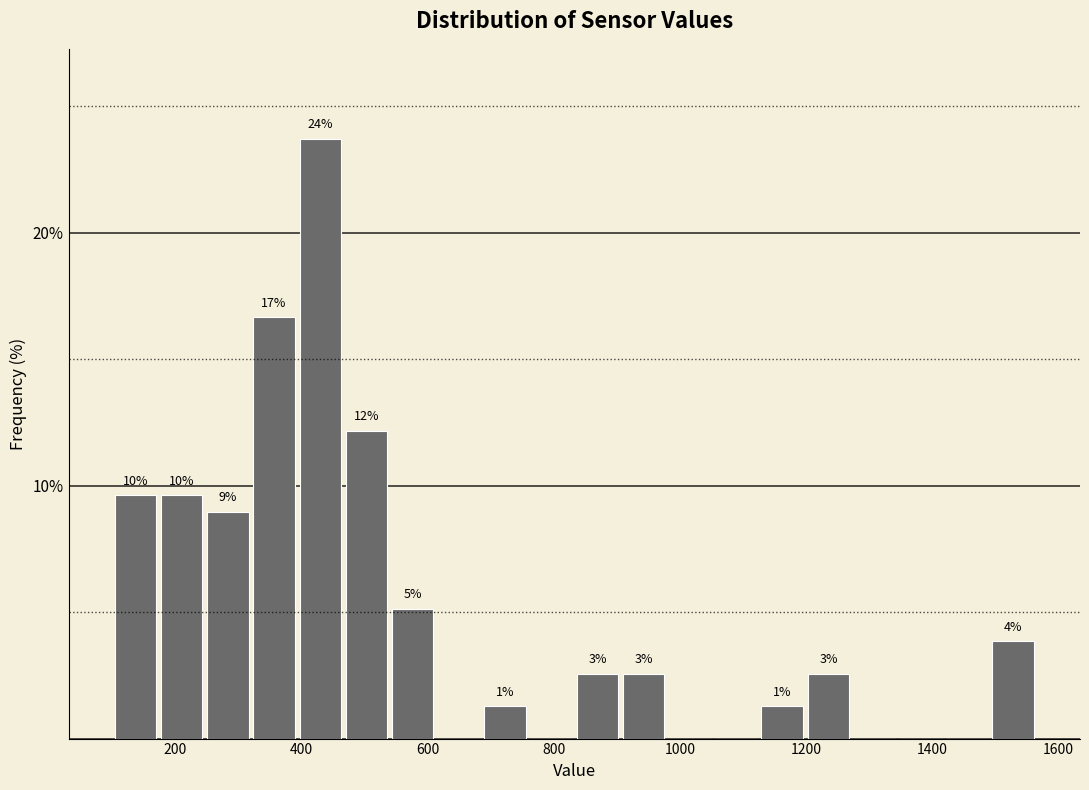

Around what value on the x-axis is the tallest bar? Give the approximate position of its centre, as read against the axis.

420